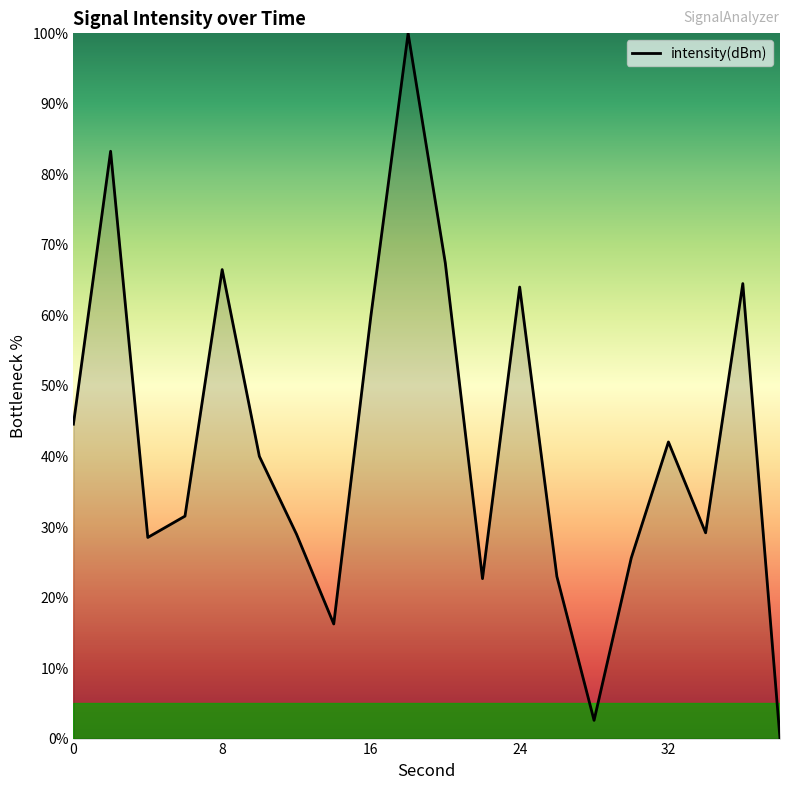

How many values exceed 40?

10